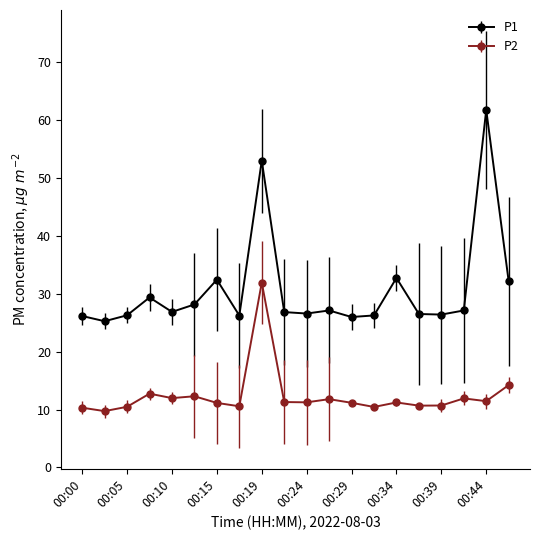

True or false: P2 has more than 0 interior local peaks.

True